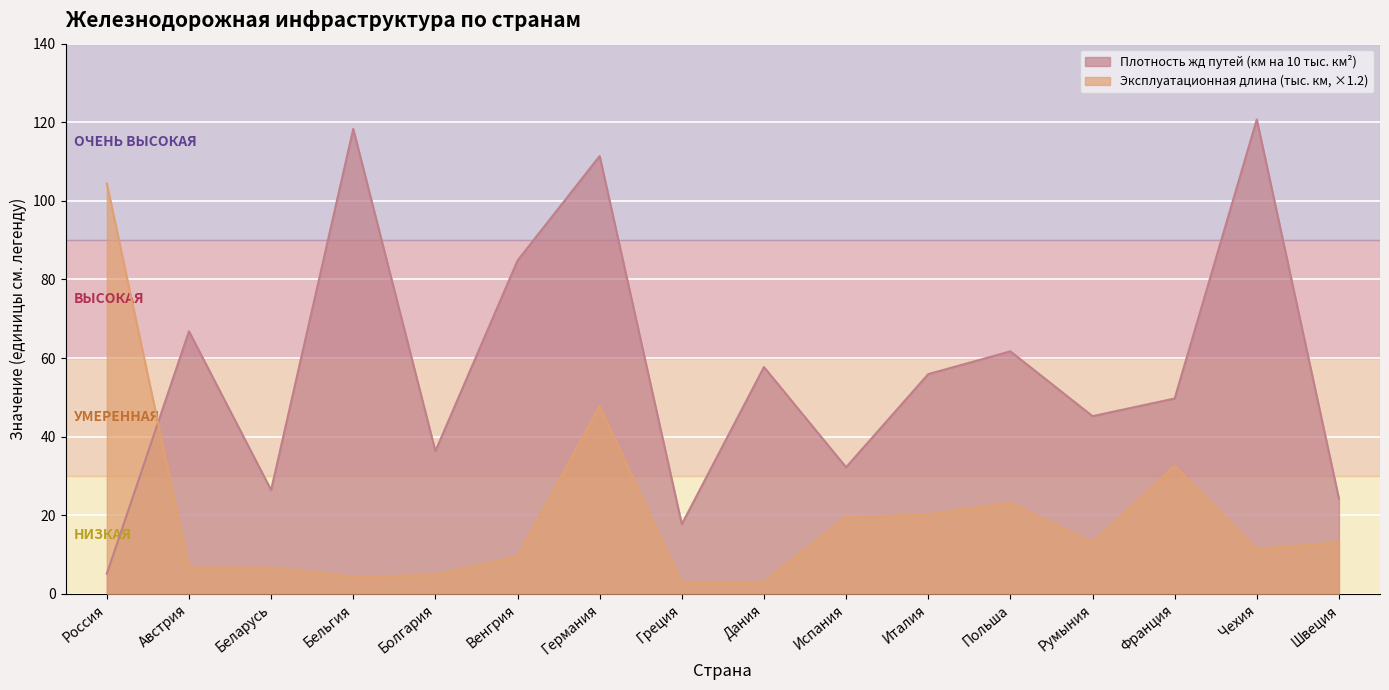

Is it true that Плотность жд путей (км на 10 тыс. км²) equals 5.1 at Россия?

True